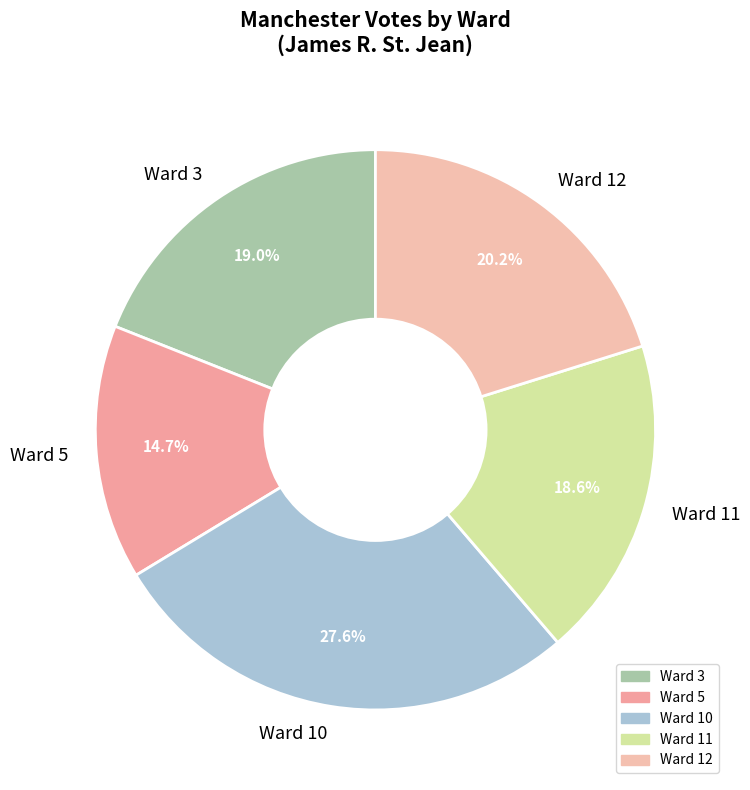

What is the total percentage of Ward 3 and Ward 10?

46.6%